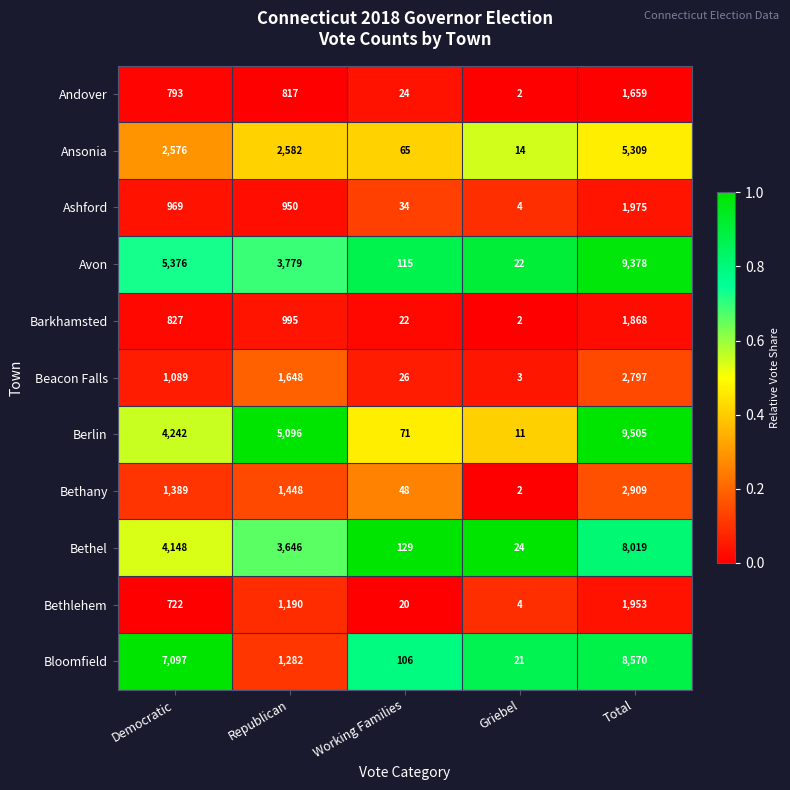

What is the difference between the Andover values at Griebel and Republican?

815